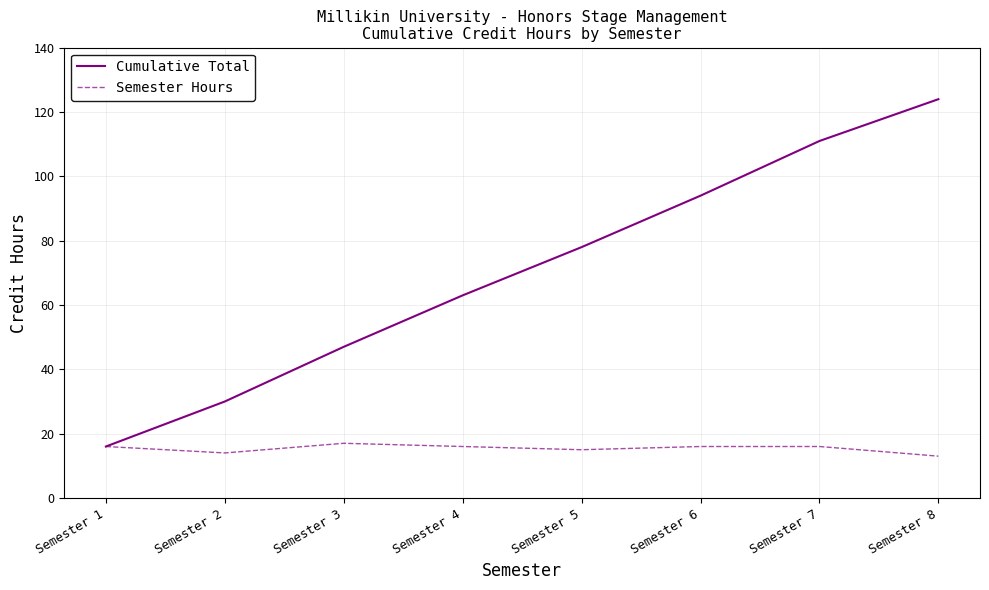

At how many categories does at least one series exceed 31?

6